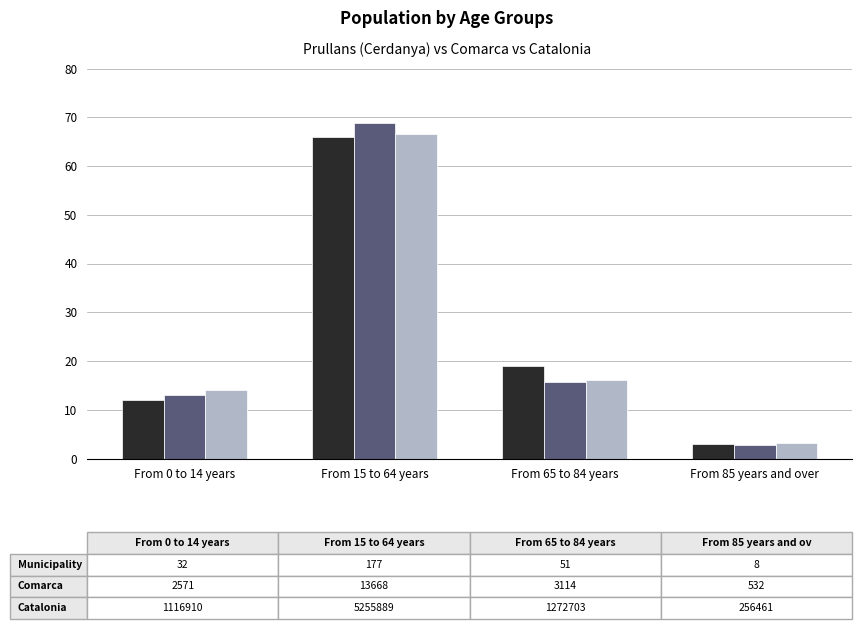

Reading left to right, list all the values displayed in this chart.

Municipality: From 0 to 14 years=11.9	From 15 to 64 years=66.0	From 65 to 84 years=19.0	From 85 years and over=3.0
Comarca: From 0 to 14 years=12.9	From 15 to 64 years=68.7	From 65 to 84 years=15.7	From 85 years and over=2.7
Catalonia: From 0 to 14 years=14.1	From 15 to 64 years=66.5	From 65 to 84 years=16.1	From 85 years and over=3.2